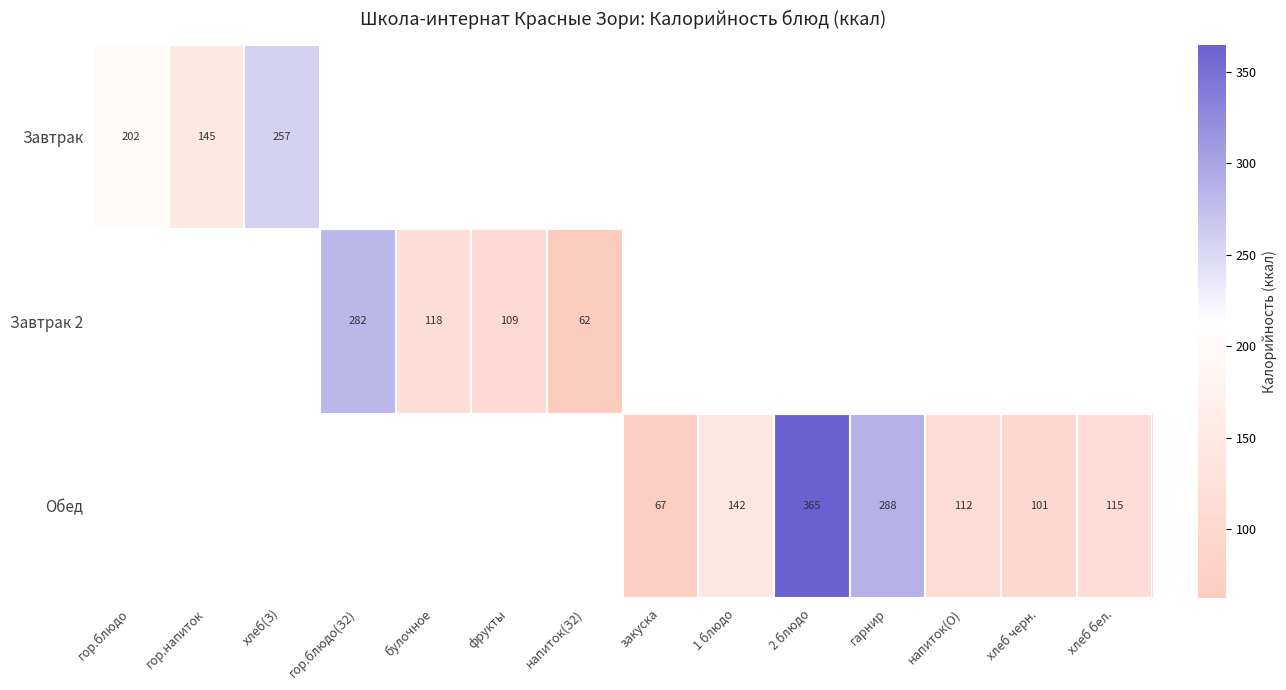

What is the greatest value displayed?

365